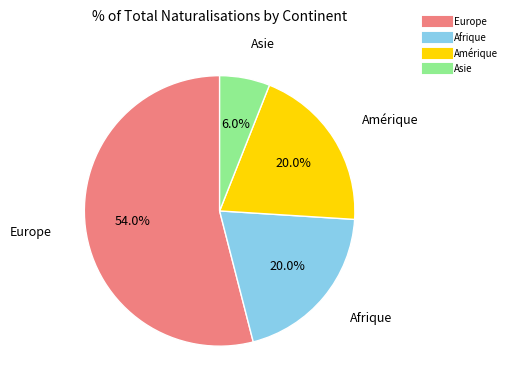

Which has a higher value, Amérique or Asie?

Amérique